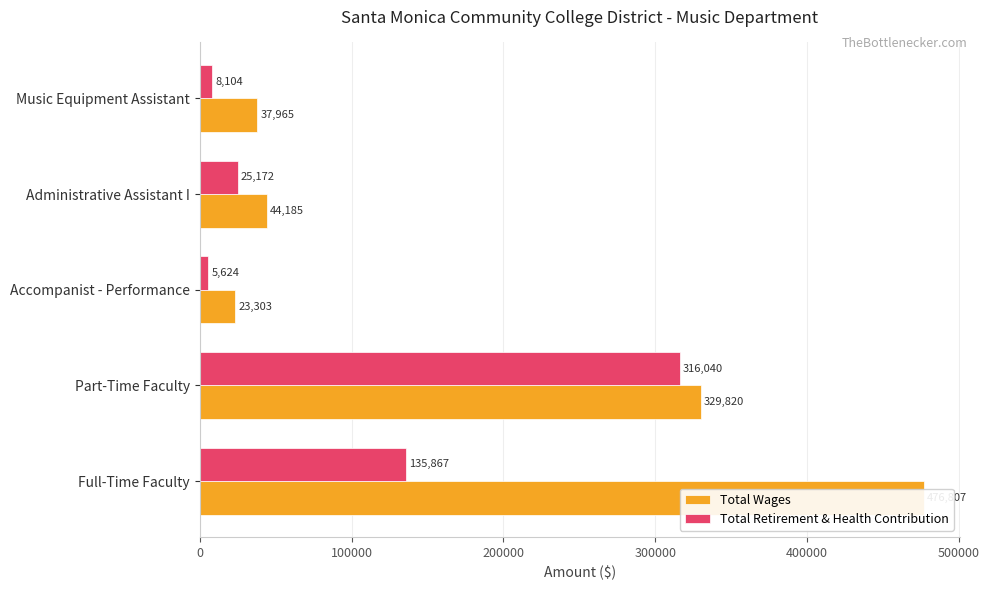

Are the bars grouped side by side (vs. stacked)?

Yes